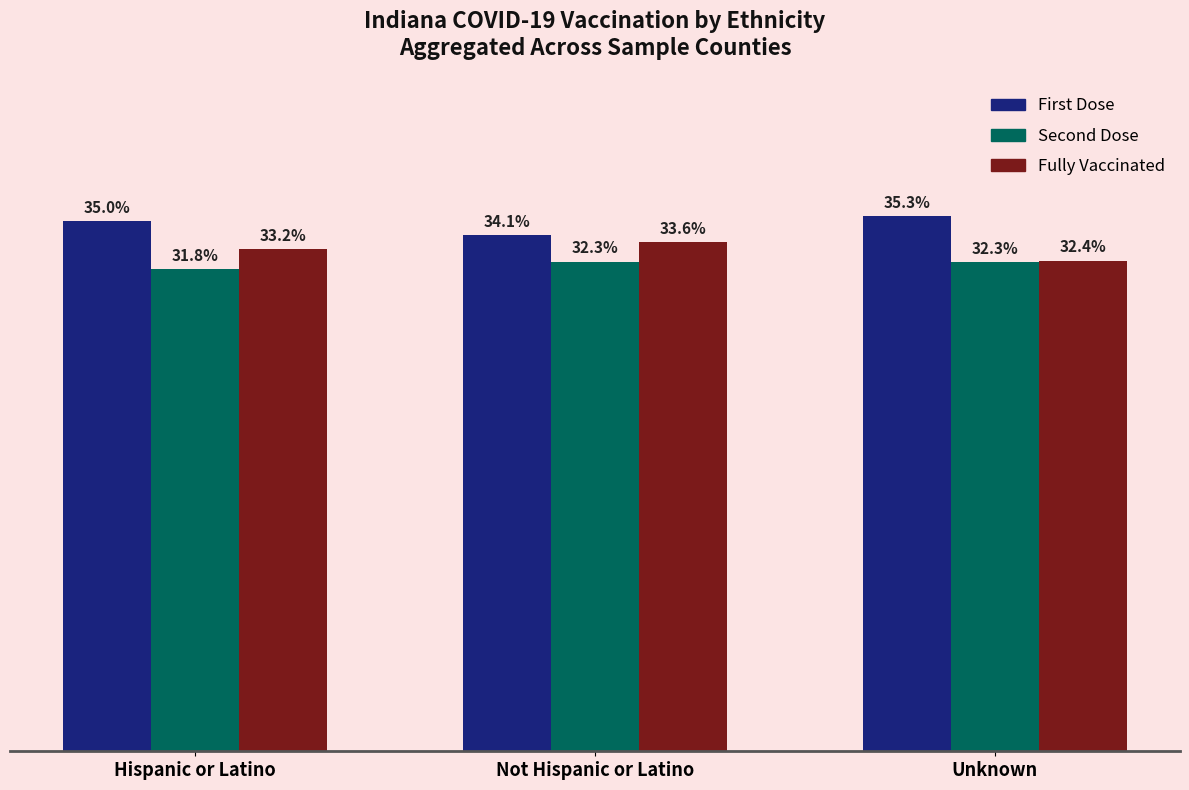

Where does the Fully Vaccinated series first go above 33?

Hispanic or Latino